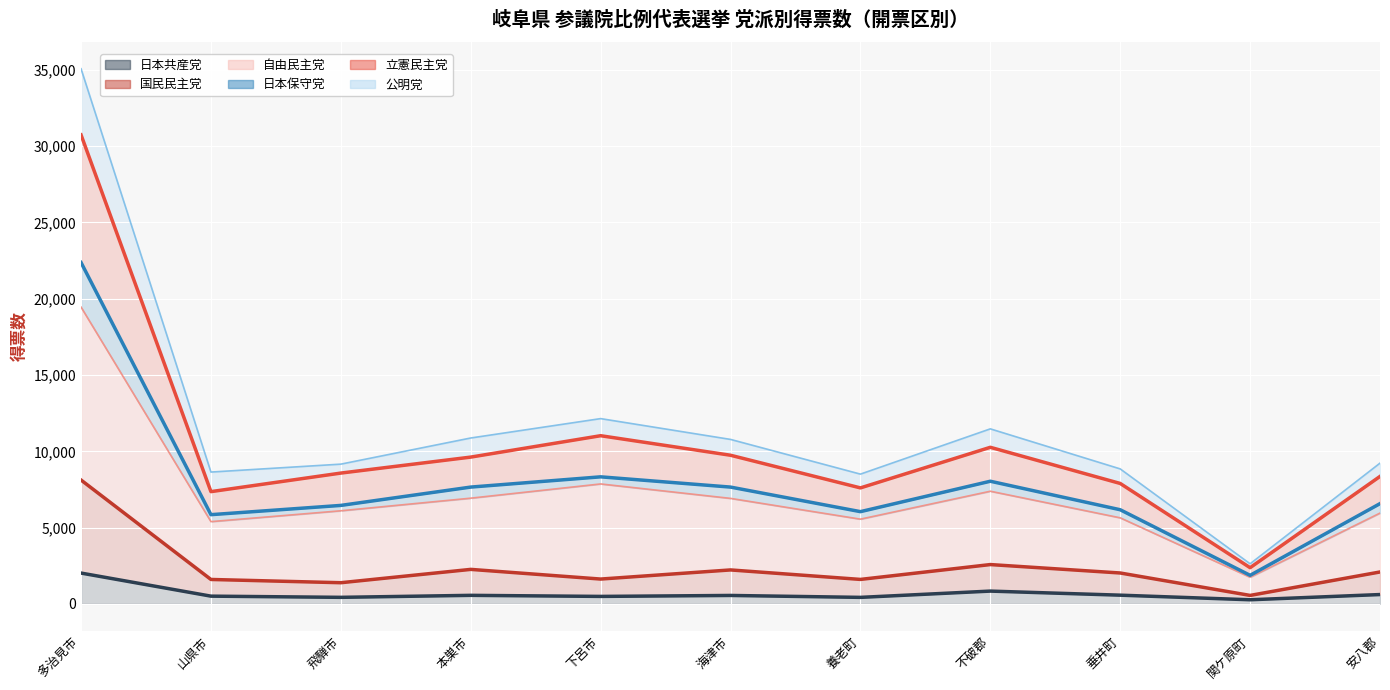

What are all the series names shown in the legend?

日本共産党 (line), 国民民主党 (line), 自由民主党 (line), 日本保守党 (line), 立憲民主党 (line), 公明党 (line)